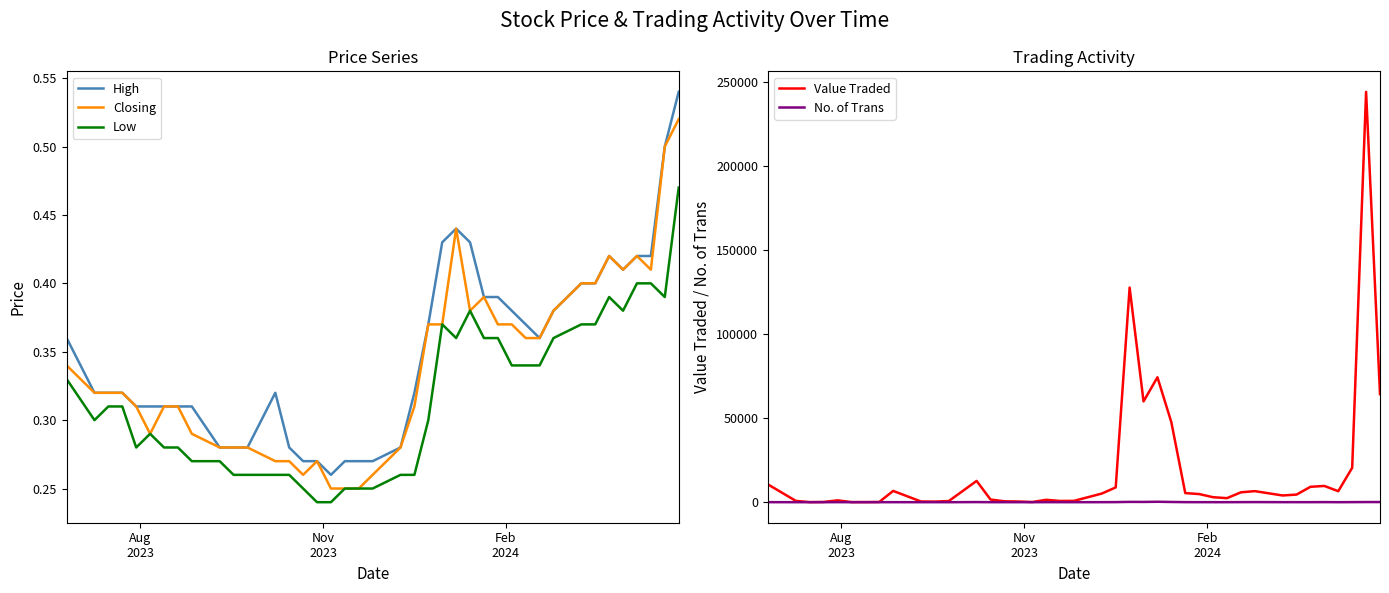

True or false: Low and High intersect in this chart.

False